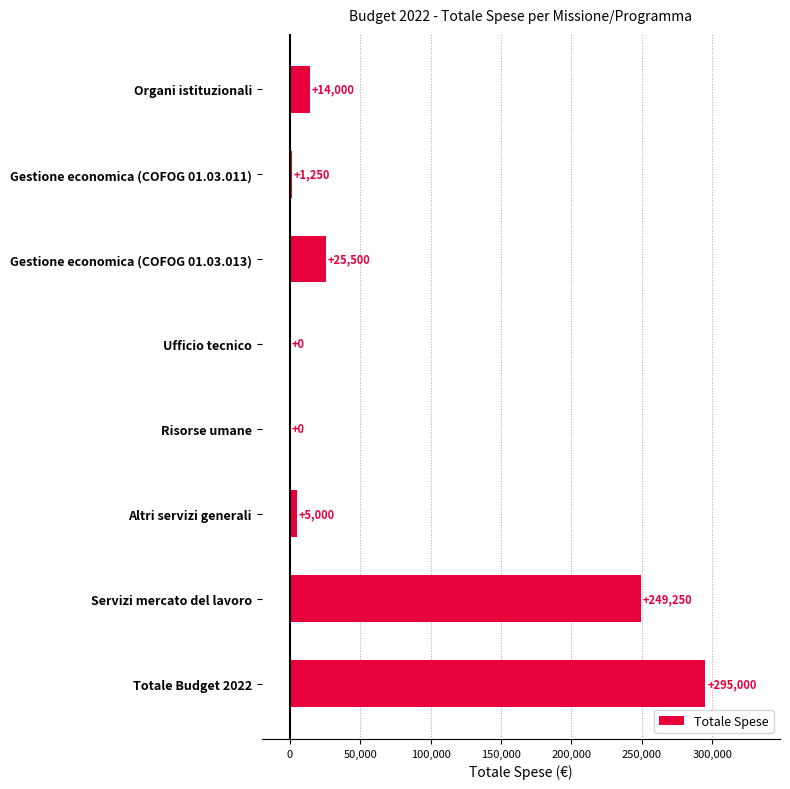

Approximately how many times larger is the value at Totale Budget 2022 compared to Servizi mercato del lavoro?

1.2